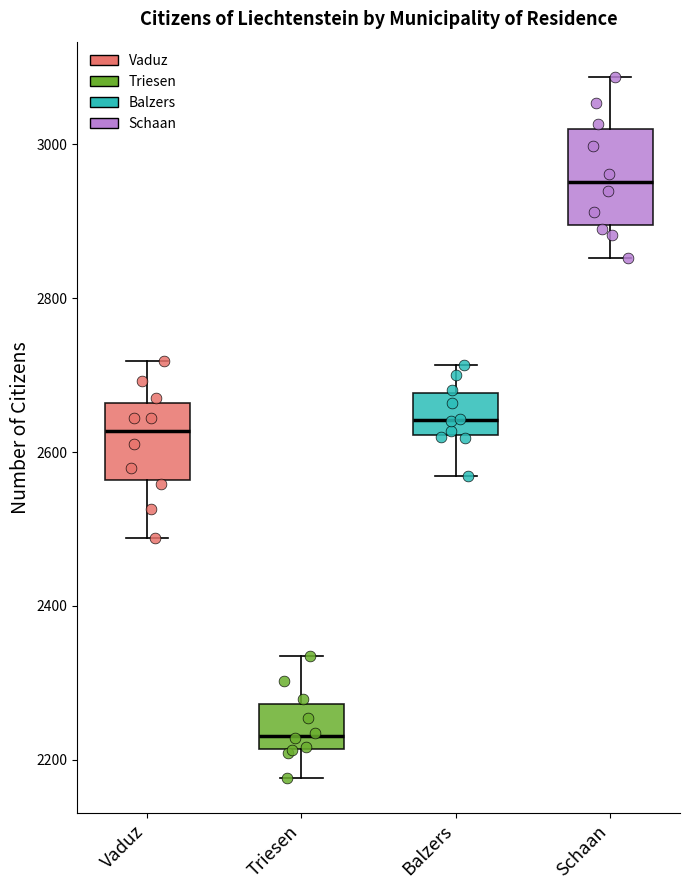

Reading left to right, read every box against the y-axis: the position of its median line, the range the box covers, and the ends of its whiskers. The values are not printed on the chart, so give them approximately, as read against the axis.

Vaduz: median 2620, box 2560 to 2660, whiskers 2480 to 2720
Triesen: median 2240, box 2220 to 2280, whiskers 2180 to 2340
Balzers: median 2640, box 2620 to 2680, whiskers 2560 to 2720
Schaan: median 2960, box 2900 to 3020, whiskers 2860 to 3080